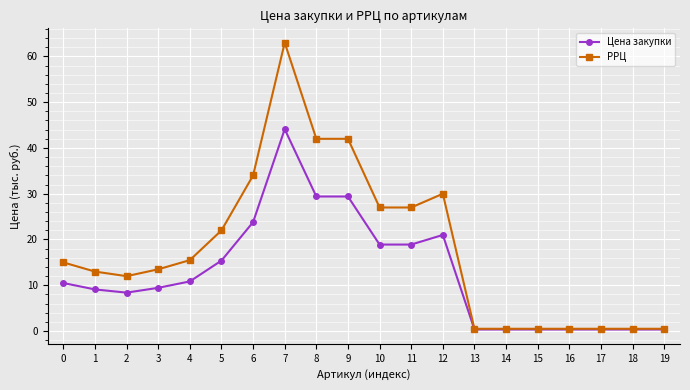

Which series has the largest total across all categories?

РРЦ